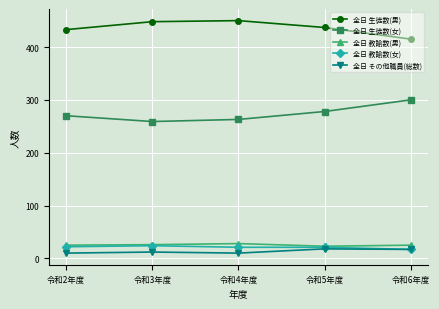

True or false: 全日 その他職員(総数) and 全日 生徒数(男) intersect in this chart.

False